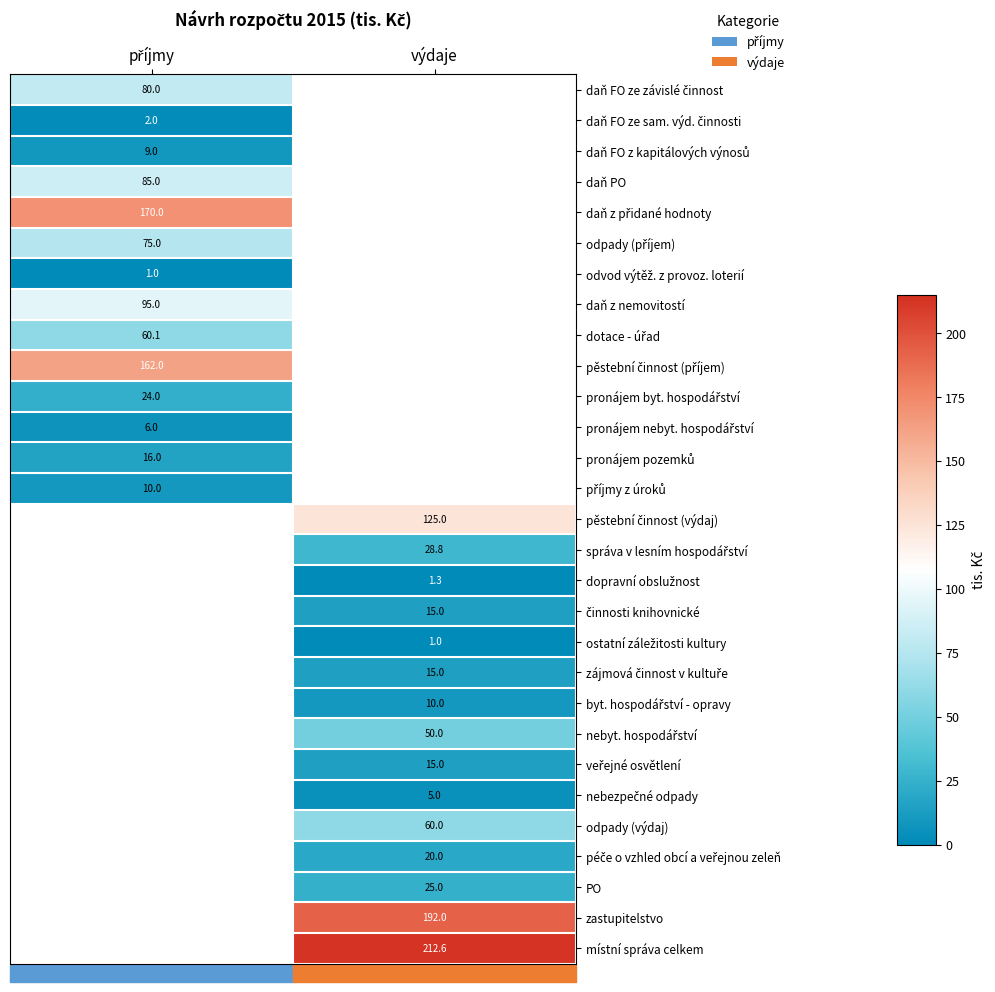

At how many categories does at least one series exceed 111?

2